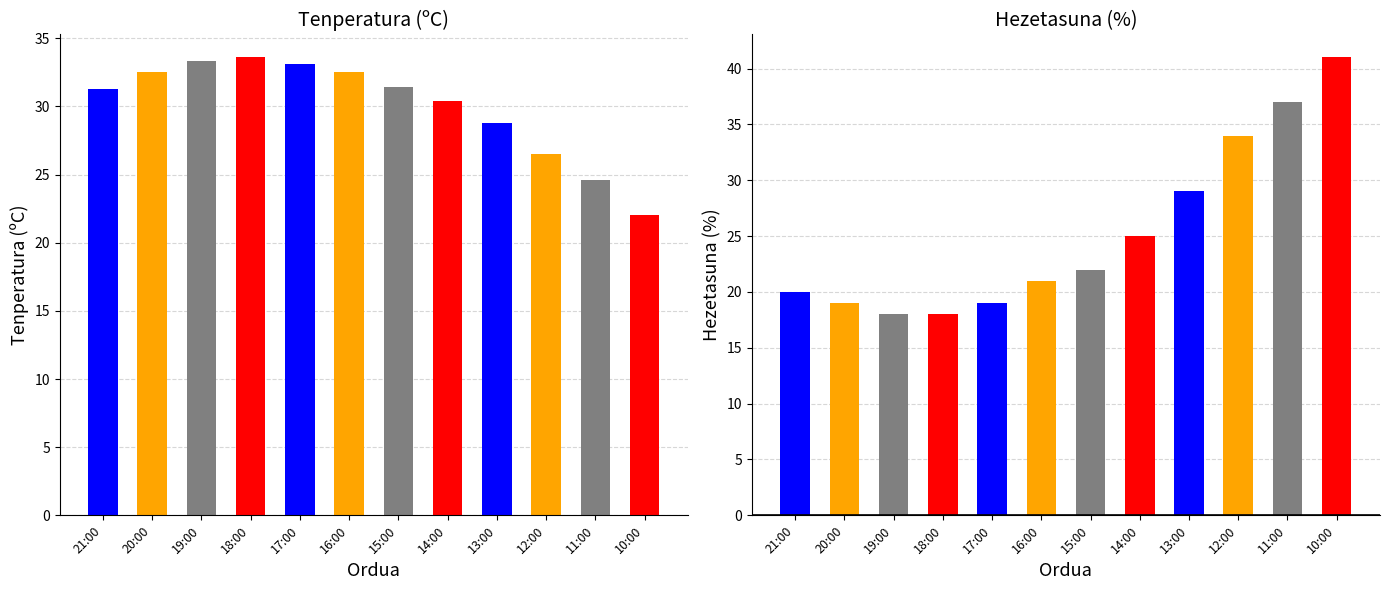

Which category has the lowest value in the Hezetasuna (%) series?

19:00